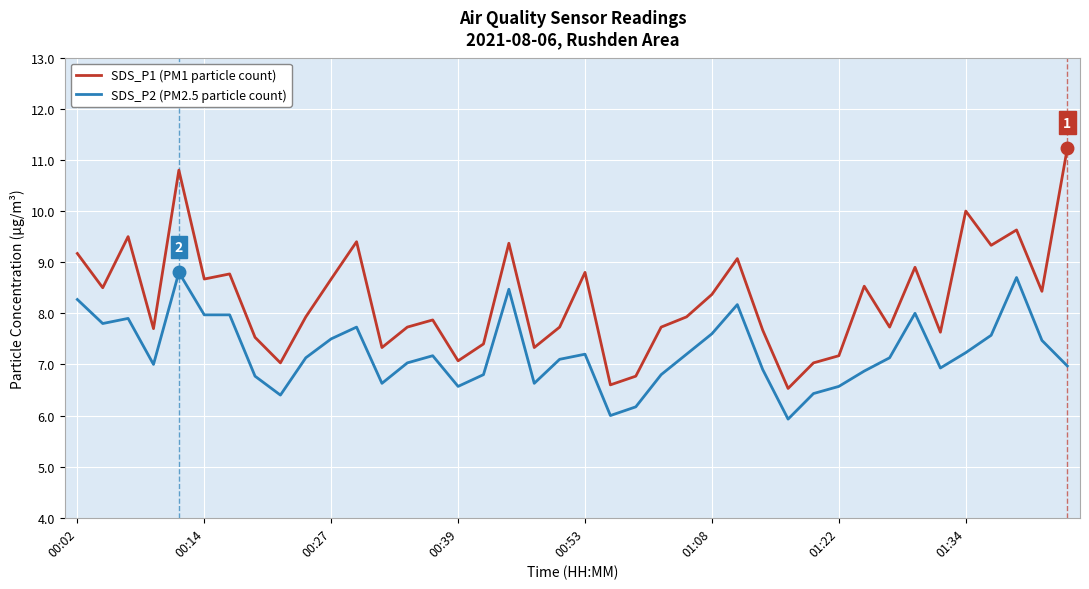

What is the difference between the maximum and minimum values in the SDS_P2 (PM2.5 particle count) series?

2.9